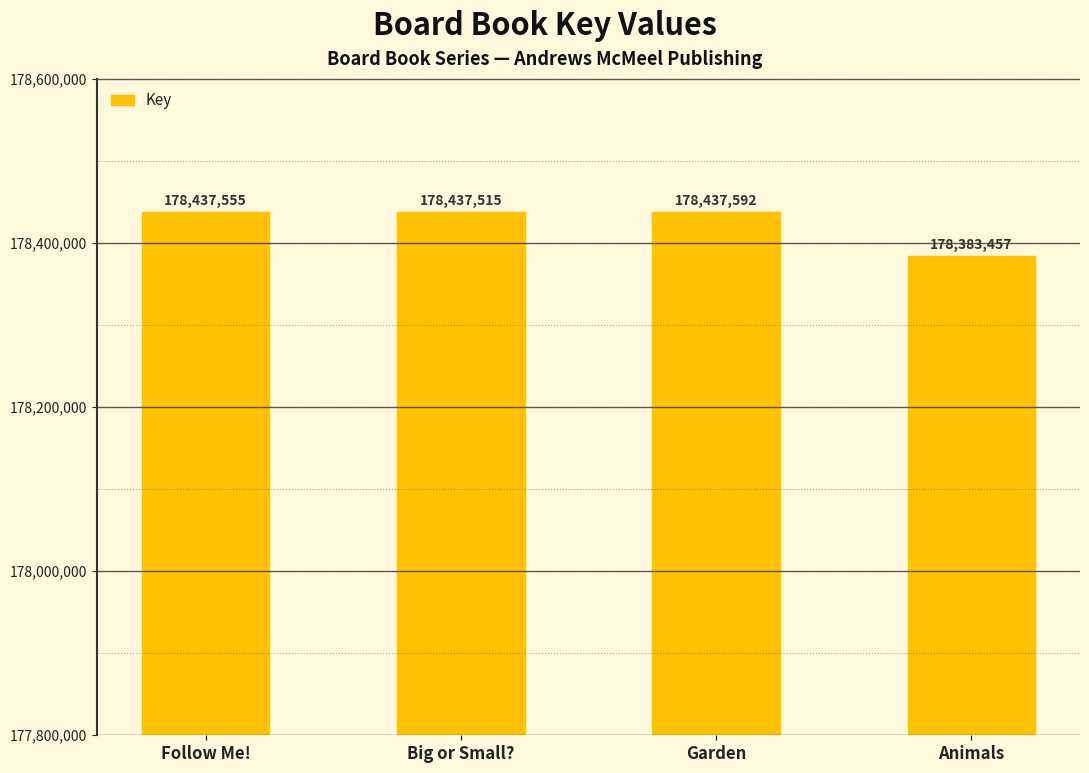

The chart shows a value of 301667638 at Follow Me!. True or false?

False